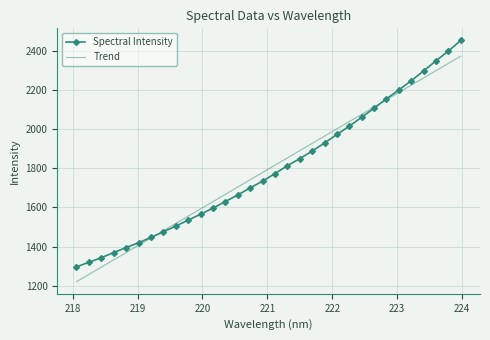

Which series has the widest spread of values?

Spectral Intensity